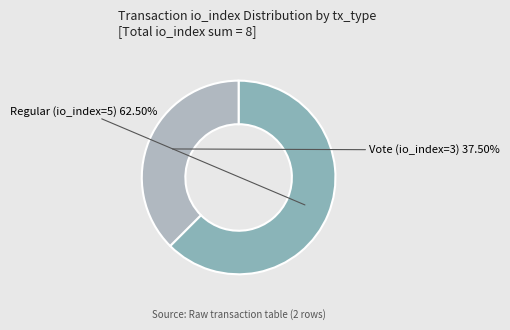

Which has a higher value, Regular (io_index=5) or Vote (io_index=3)?

Regular (io_index=5)